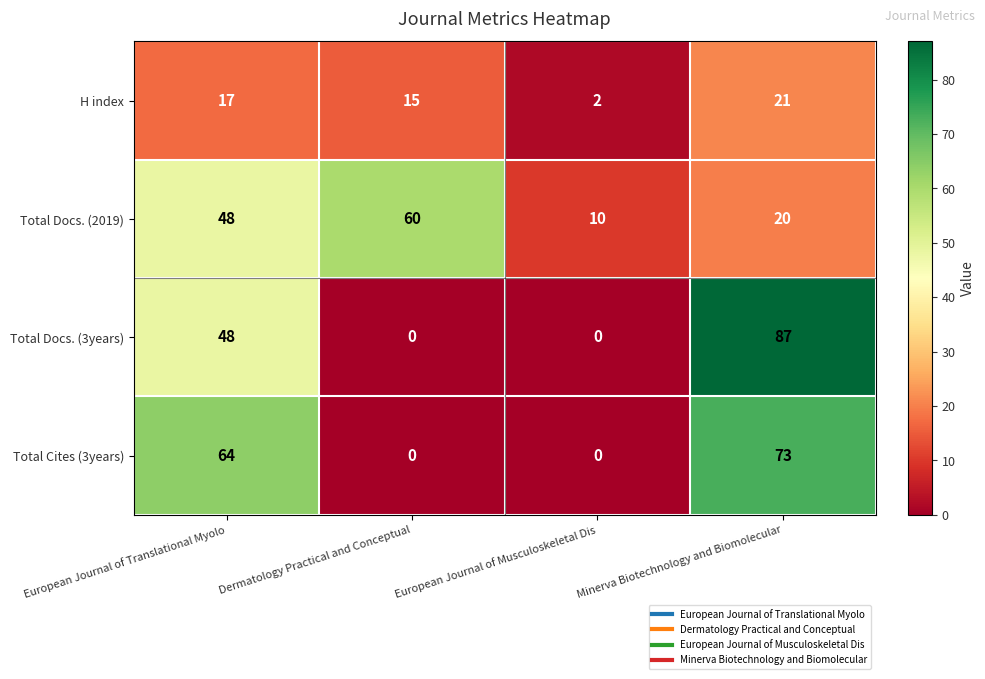

Reading left to right, what are all the values shown in this chart?

H index: European Journal of Translational Myolo=17	Dermatology Practical and Conceptual=15	European Journal of Musculoskeletal Dis=2	Minerva Biotechnology and Biomolecular=21
Total Docs. (2019): European Journal of Translational Myolo=48	Dermatology Practical and Conceptual=60	European Journal of Musculoskeletal Dis=10	Minerva Biotechnology and Biomolecular=20
Total Docs. (3years): European Journal of Translational Myolo=48	Dermatology Practical and Conceptual=0	European Journal of Musculoskeletal Dis=0	Minerva Biotechnology and Biomolecular=87
Total Cites (3years): European Journal of Translational Myolo=64	Dermatology Practical and Conceptual=0	European Journal of Musculoskeletal Dis=0	Minerva Biotechnology and Biomolecular=73